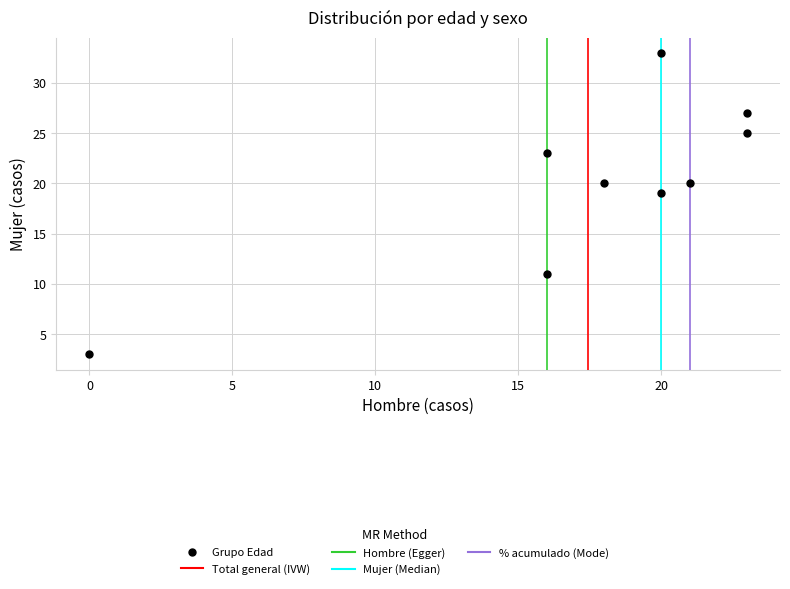

What Y value in the scatter plot is closest to 18?

19